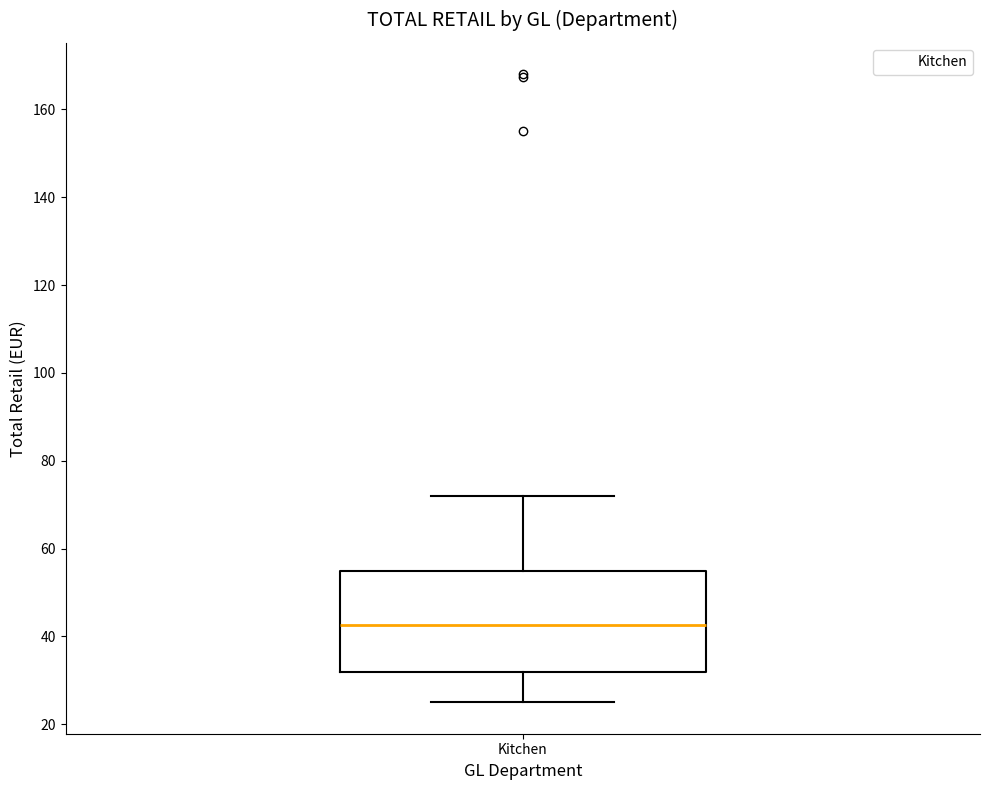

Read this box plot against the y-axis: the position of the median line, the range covered by the box, and the ends of both whiskers. The values are not printed on the chart, so give them approximately, as read against the axis.

median 42, box 32 to 54, whiskers 24 to 72